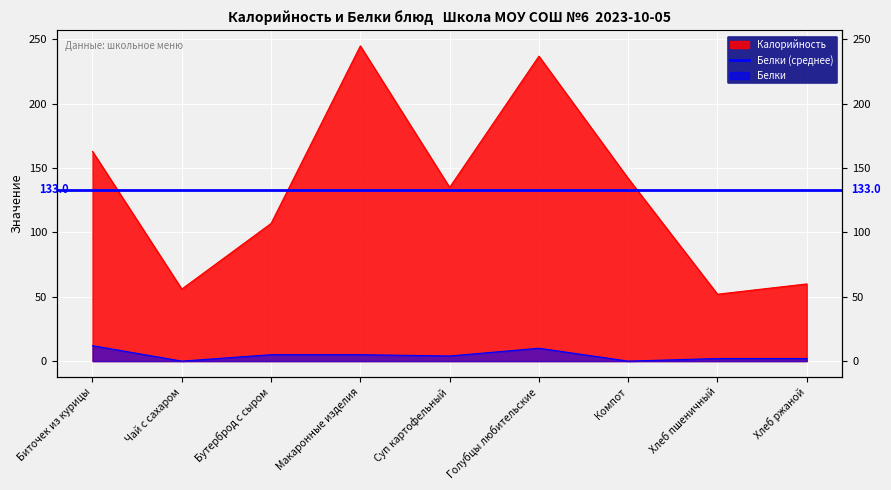

Read the Калорийность value at Макаронные изделия.

245